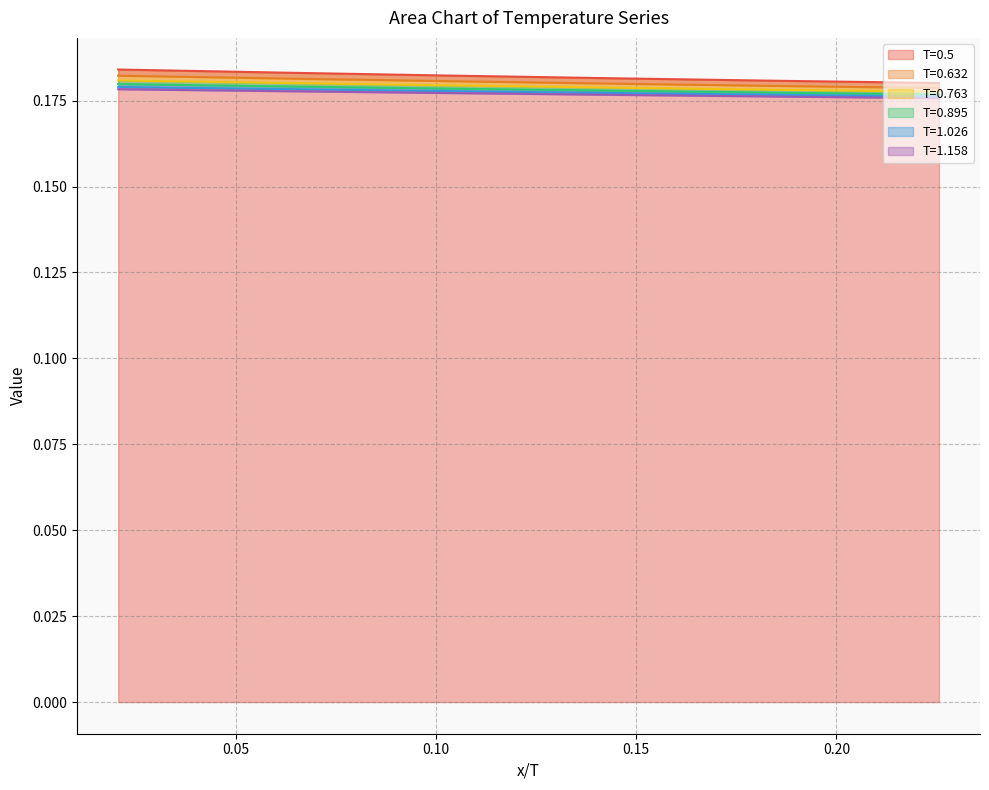

Which series has the largest range (max minus min)?

T=0.5